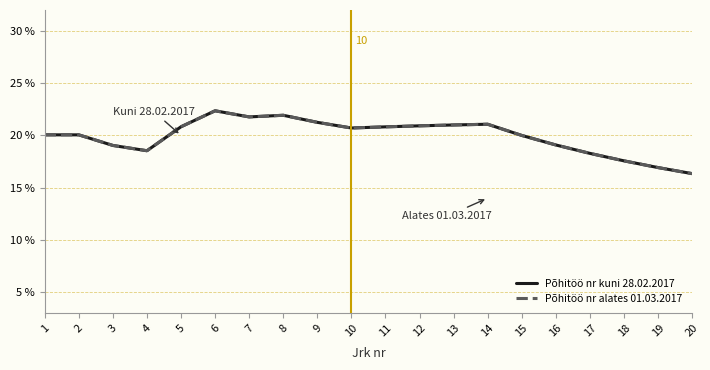

How many lines are shown in the chart?

2